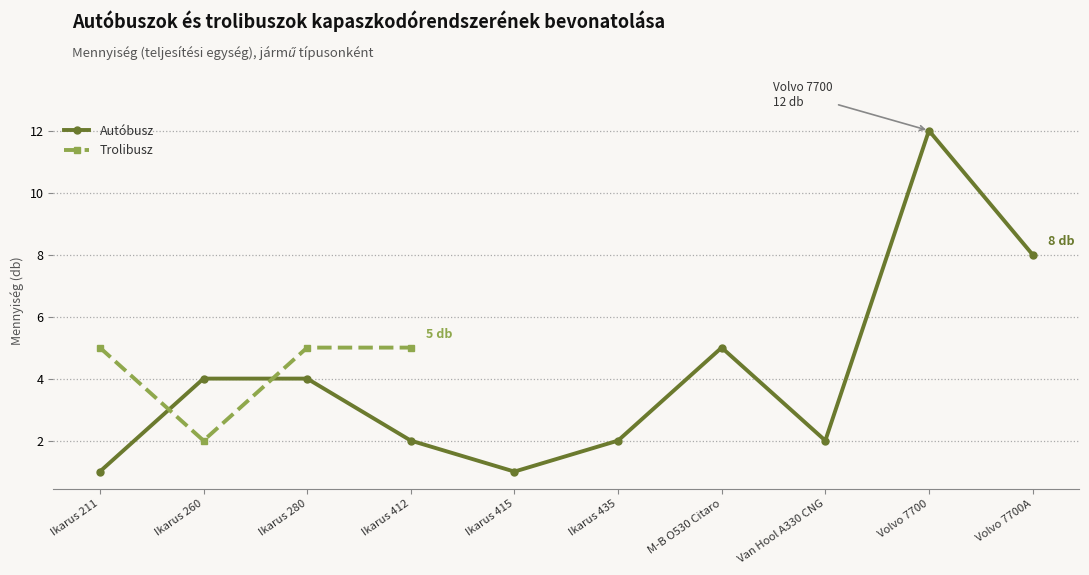

What is the difference between the values at Ikarus 211 and Ikarus 412?

1